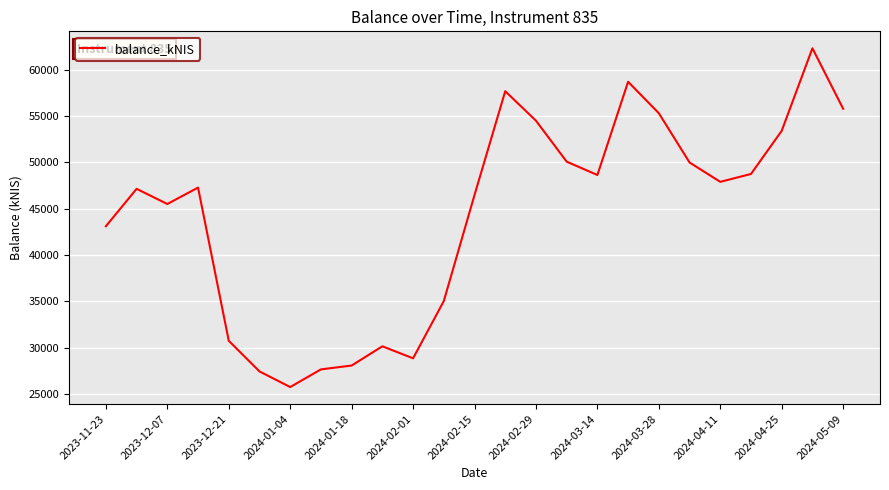

What is the minimum value shown in the chart?

25733.8